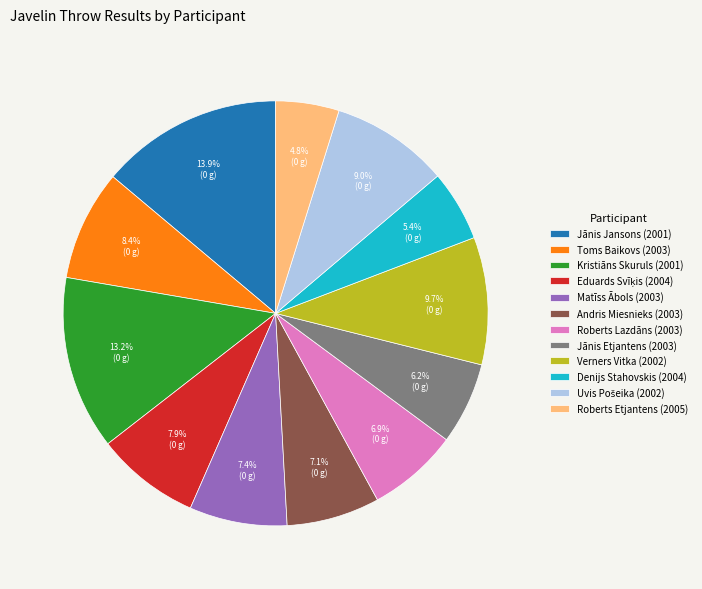

To the nearest percent, what portion does Kristiāns Skuruls (2001) represent?

13%